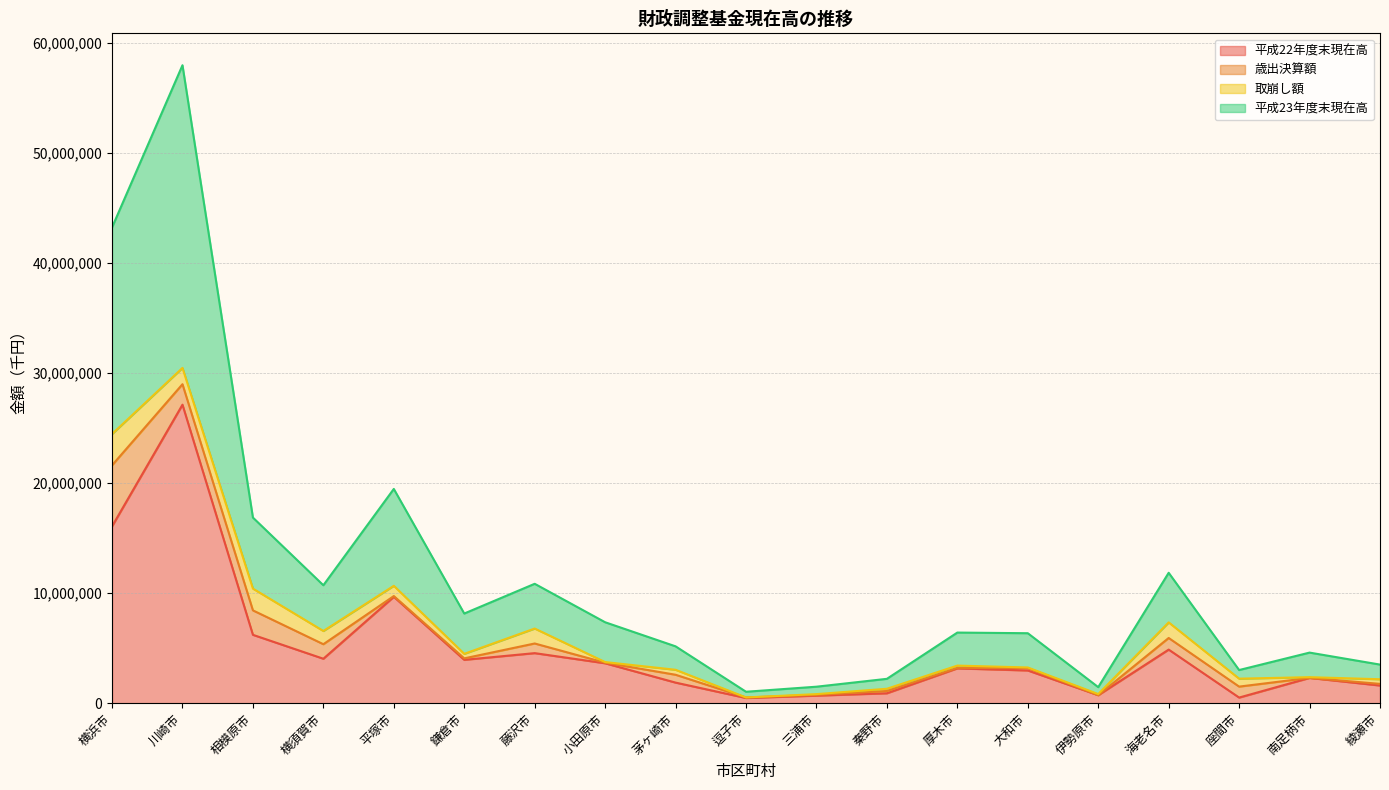

Is it true that 平成22年度末現在高 equals 3937173 at 鎌倉市?

True